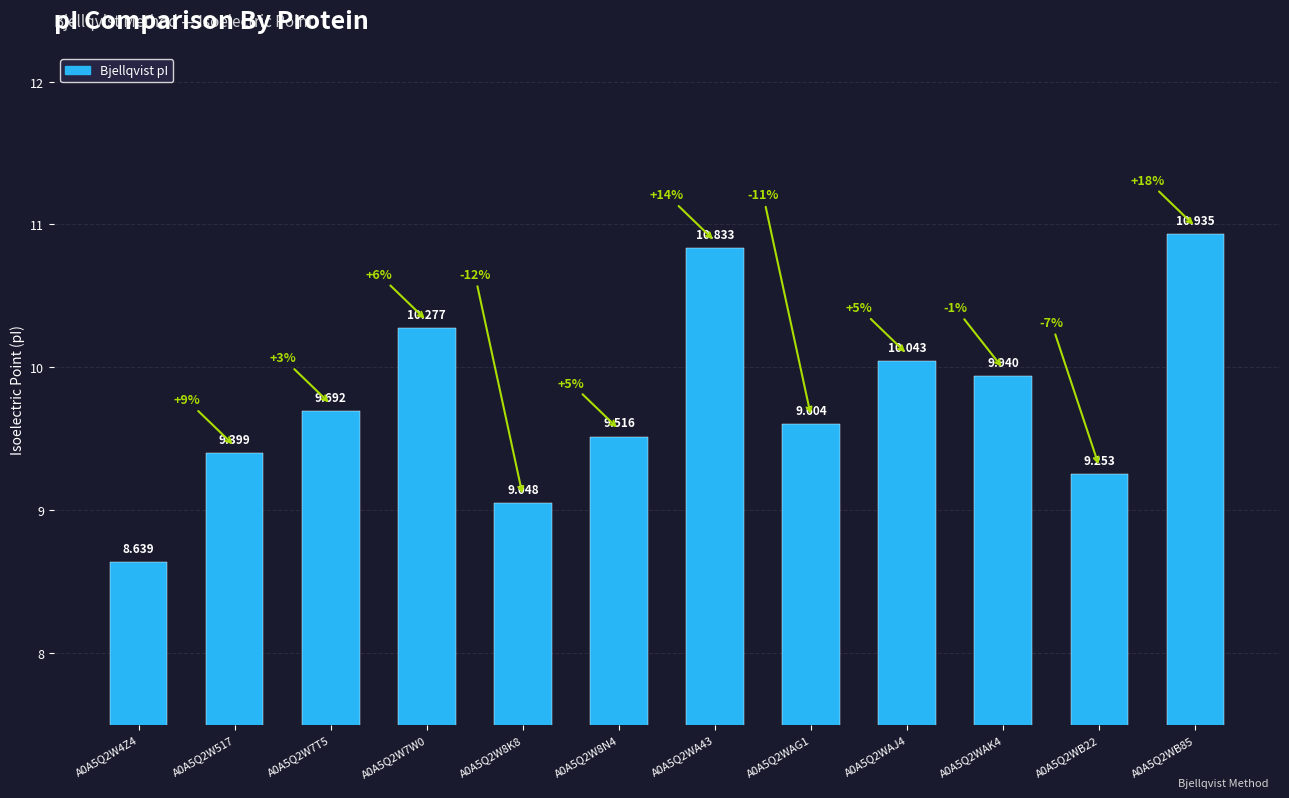

Where is the data nearest to the value 9?

A0A5Q2W8K8